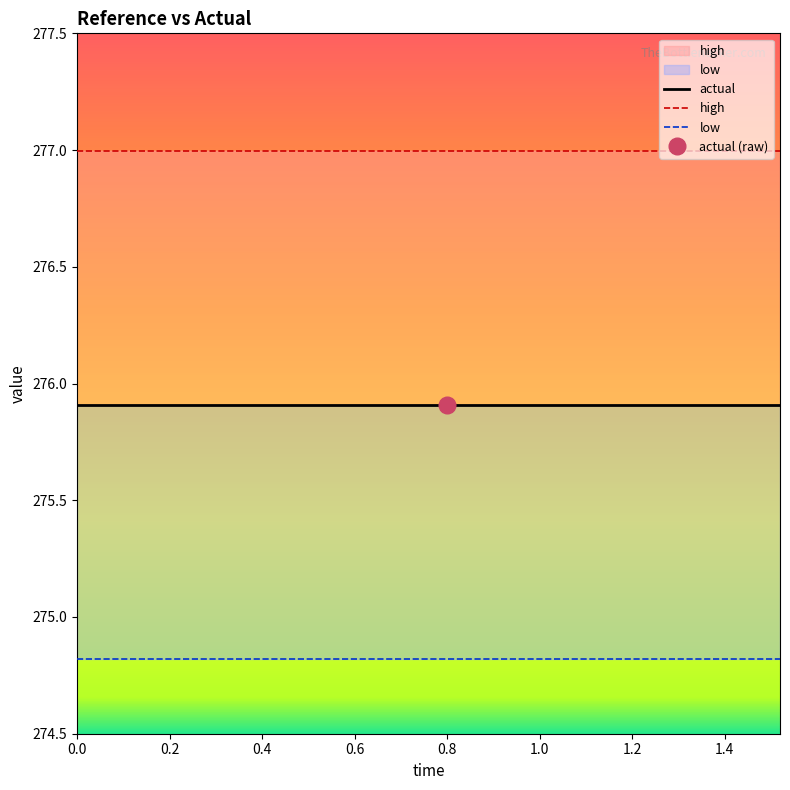

True or false: high and low intersect in this chart.

False